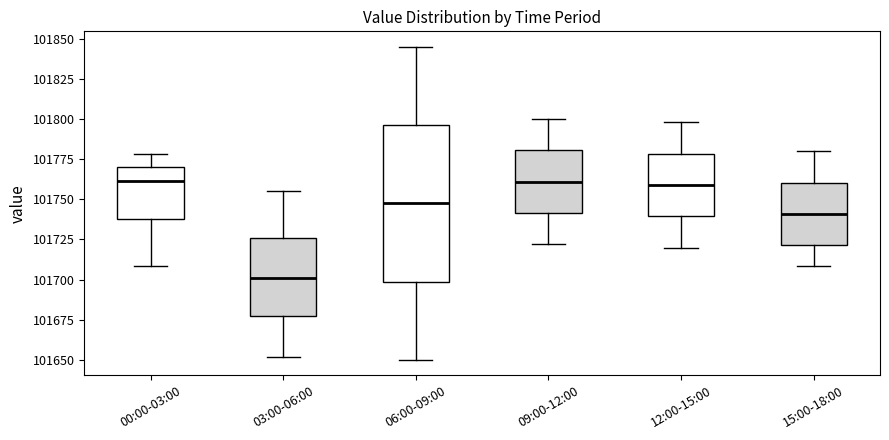

Where does the lower whisker of the box for 03:00-06:00 end on the y-axis? The values are not printed on the chart, so give them approximately, as read against the axis.

101650